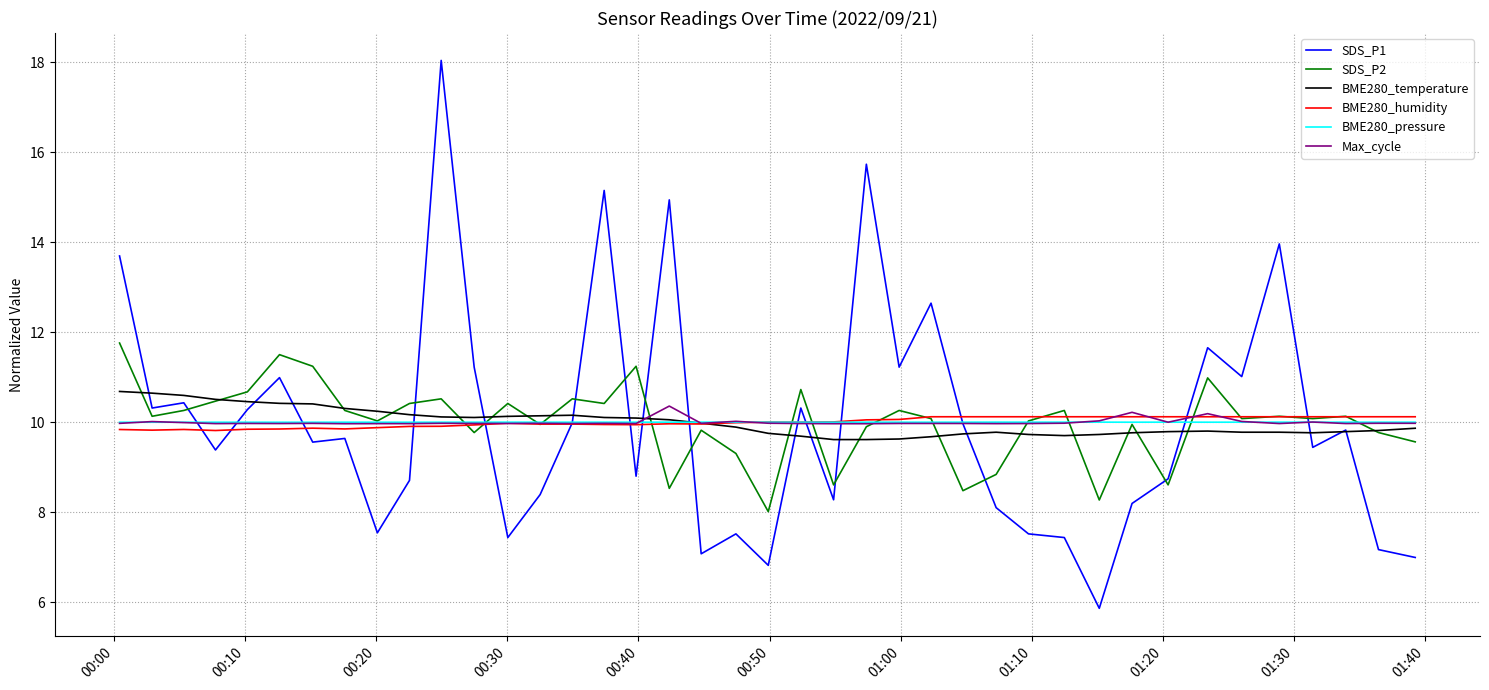

What is the greatest value displayed?

18.0